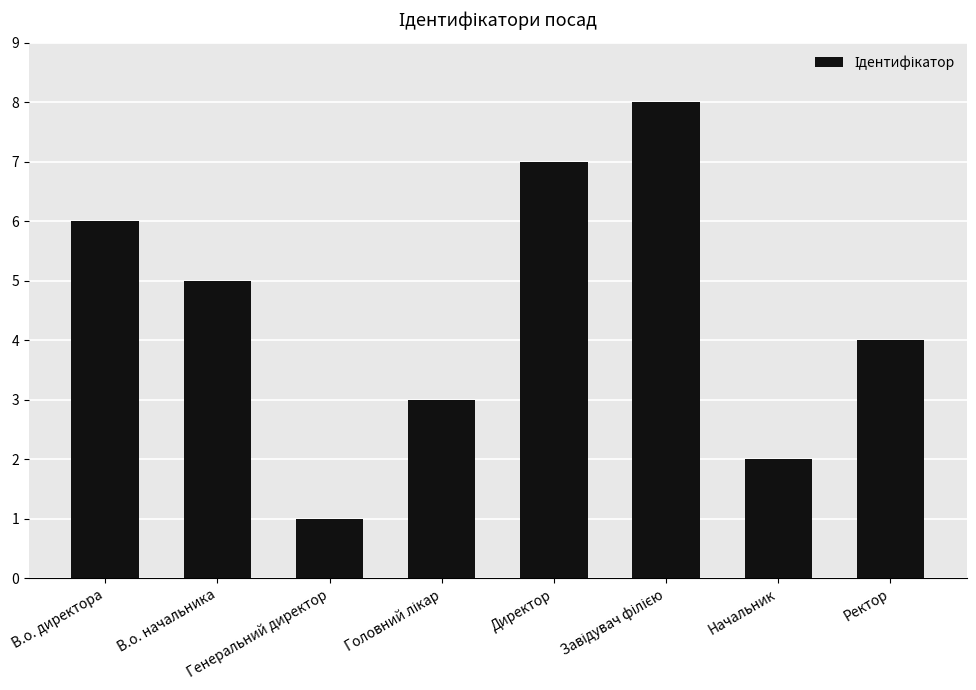

What is the sum of the values at Директор and В.о. начальника?

12